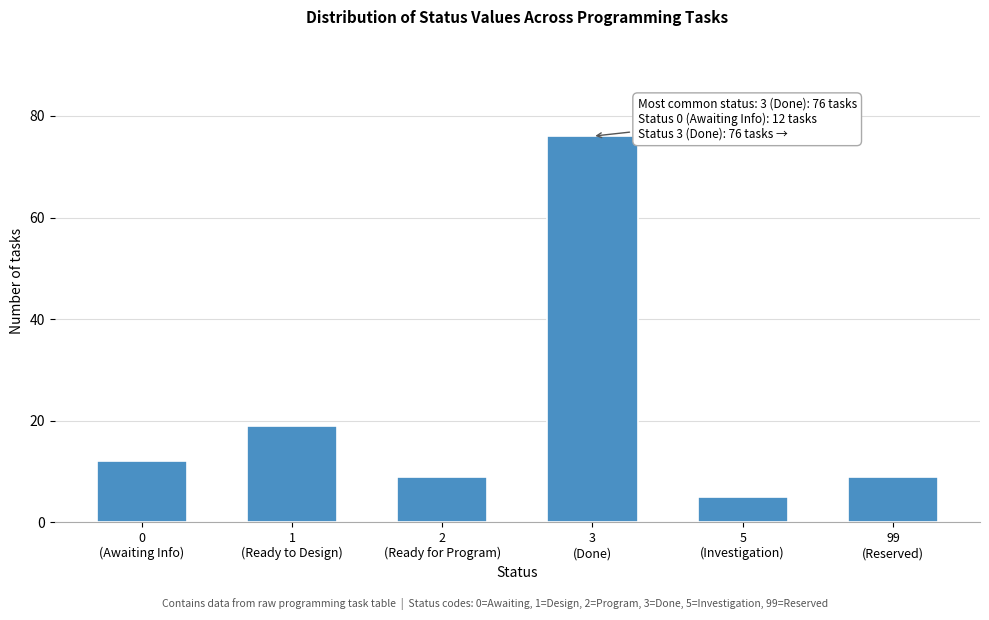

Reading left to right, what are all the values shown in this chart?

12	19	9	76	5	9